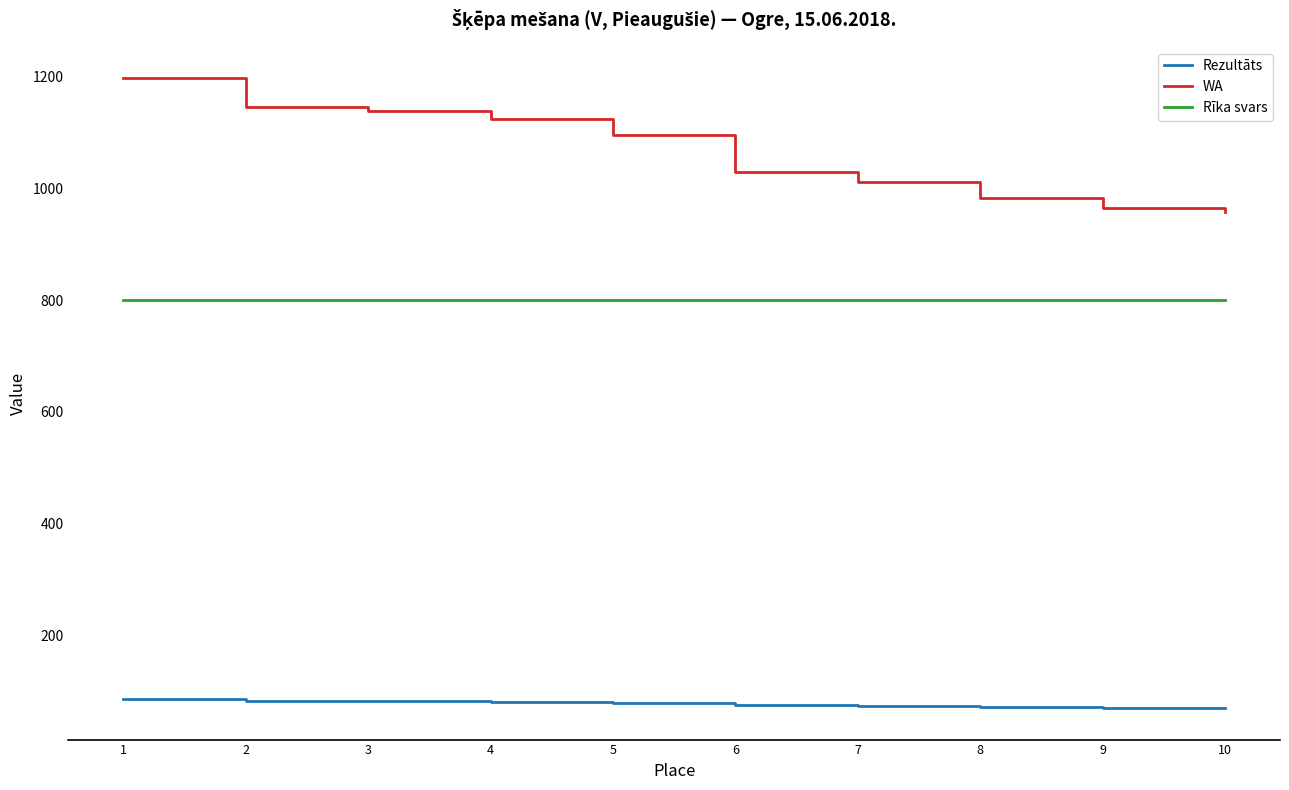

Rank the series by their maximum value, from lowest to highest.

Rezultāts, Rīka svars, WA